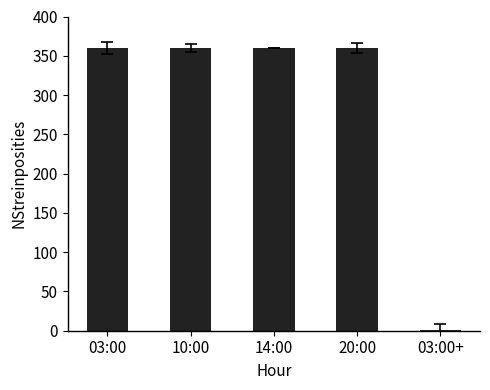

Approximately how many times larger is the value at 20:00 compared to 03:00?

1.0